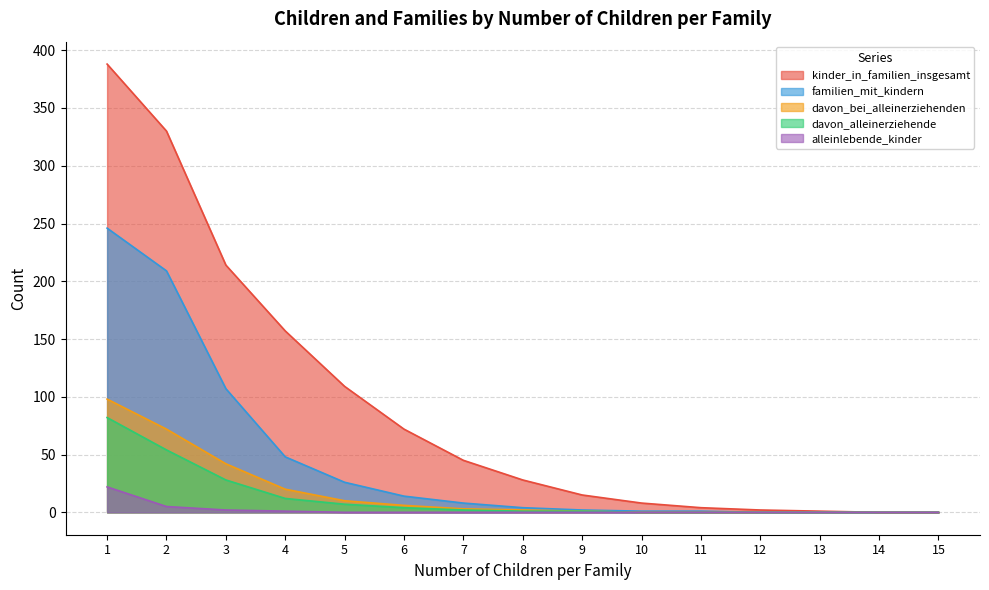

List the series in order of their peak value, highest first.

kinder_in_familien_insgesamt, familien_mit_kindern, davon_bei_alleinerziehenden, davon_alleinerziehende, alleinlebende_kinder